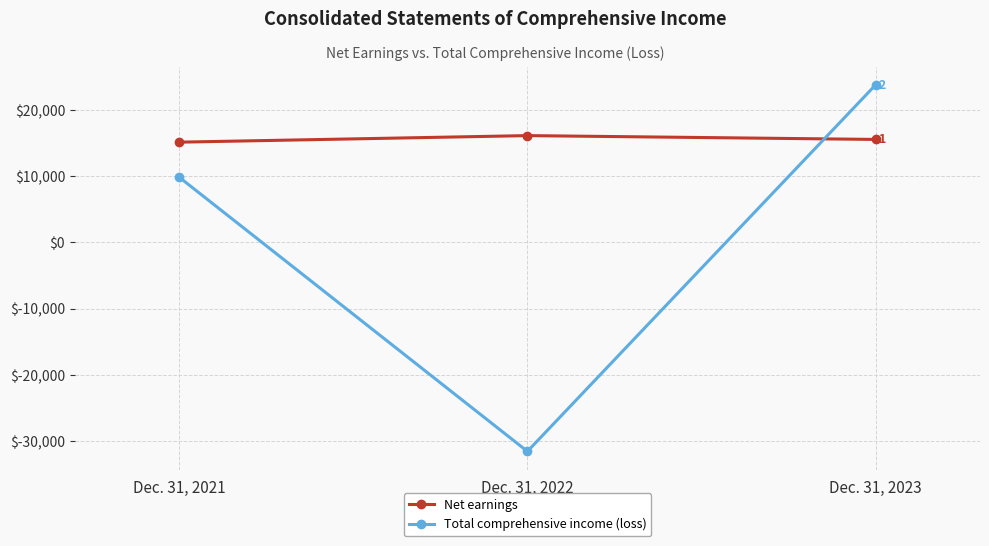

What is the value of the Total comprehensive income (loss) point at the 3rd from the left?

23778